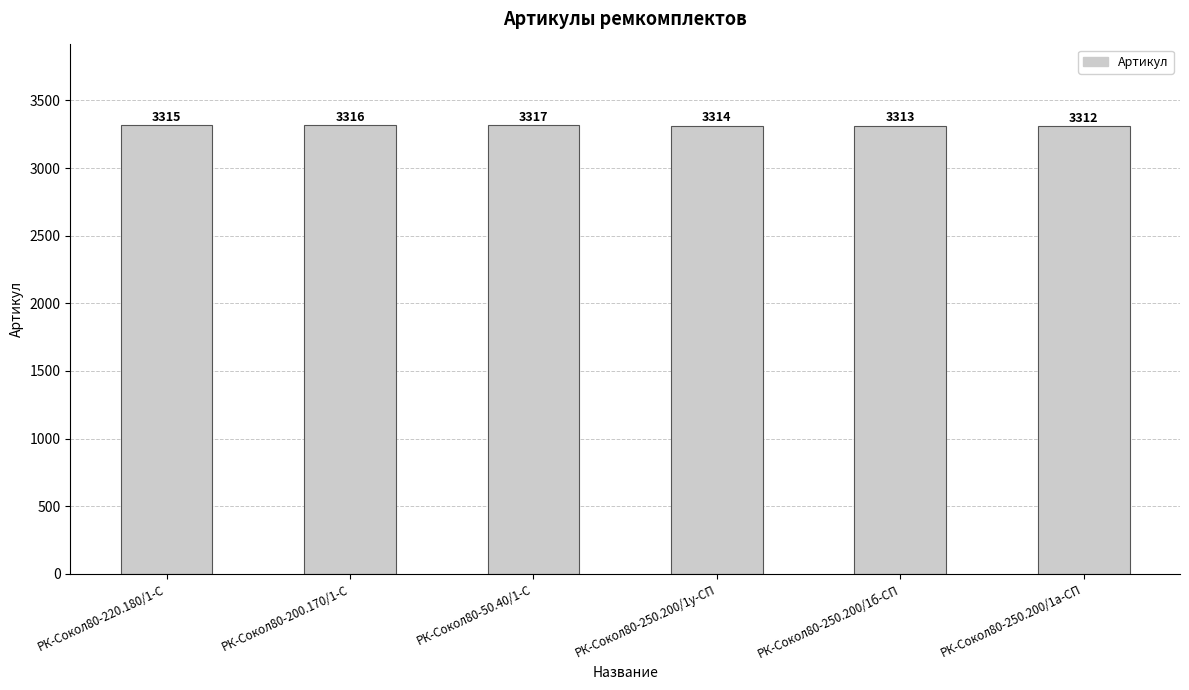

What is the greatest value displayed?

3317